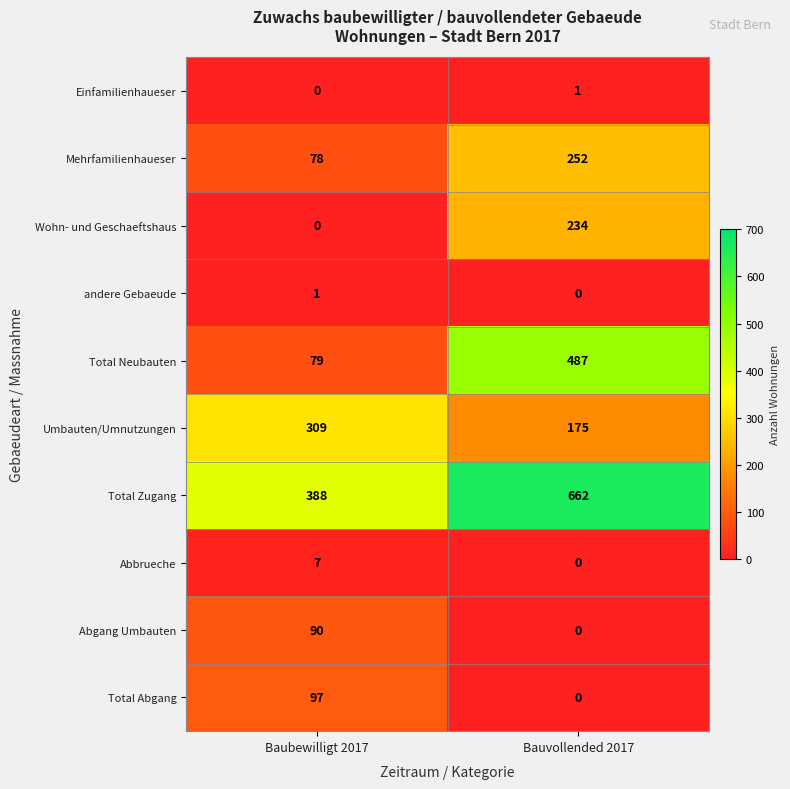

How many series are shown in this chart?

10